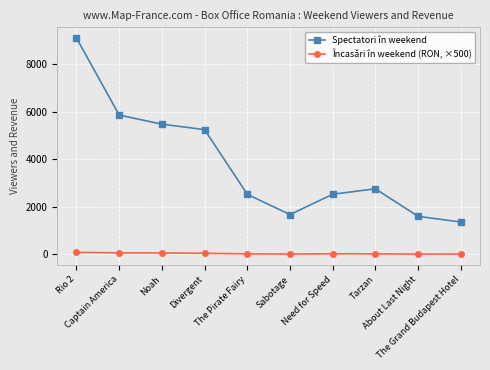

Rank the series by their maximum value, from highest to lowest.

Spectatori în weekend, Încasări în weekend (RON, ×500)